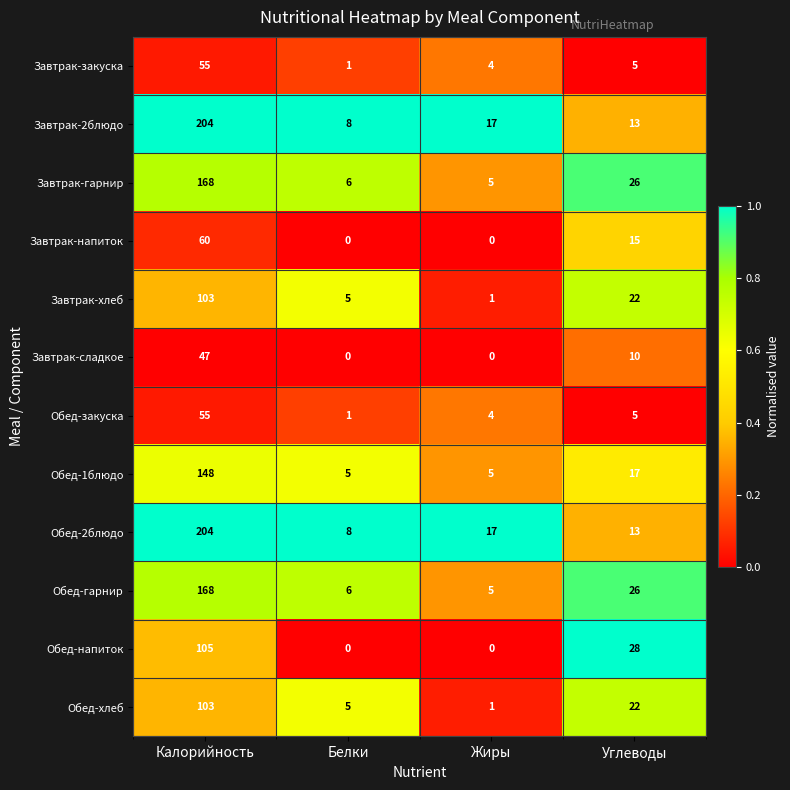

Rank the categories by Завтрак-хлеб value from highest to lowest.

Калорийность, Углеводы, Белки, Жиры